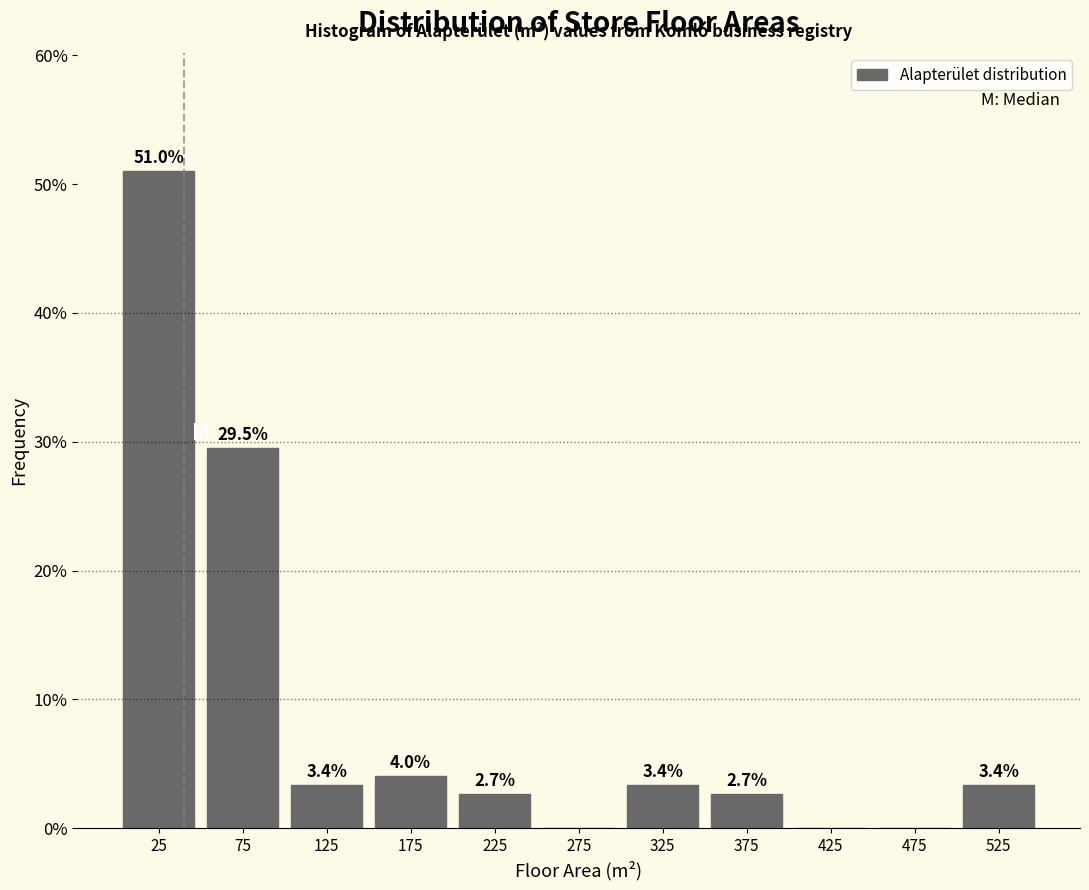

Over which range of the x-axis is the bar tallest?

0 to 50